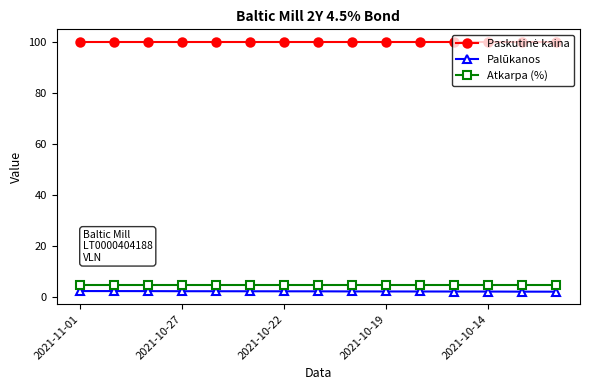

What is the average value of the Atkarpa (%) series?

4.5